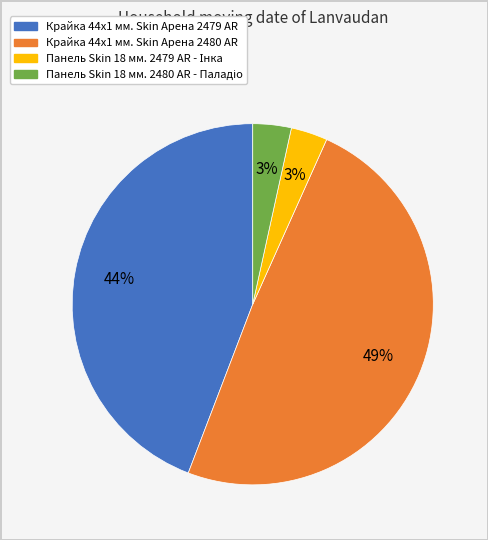

What percentage is the Крайка 44x1 мм. Skin Арена 2480 AR slice, to the nearest percent?

49%